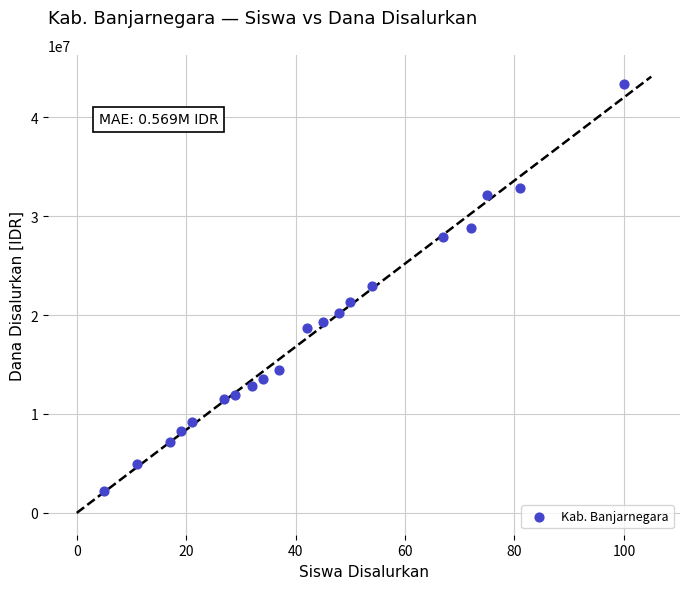

What is the range of Y values (max minus min)?

41175000